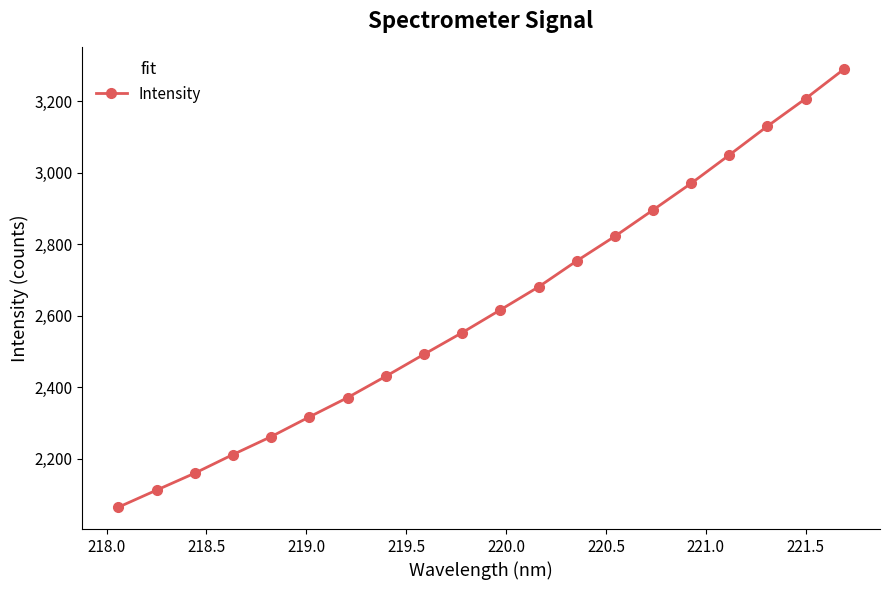

Does the chart have visible grid lines?

No